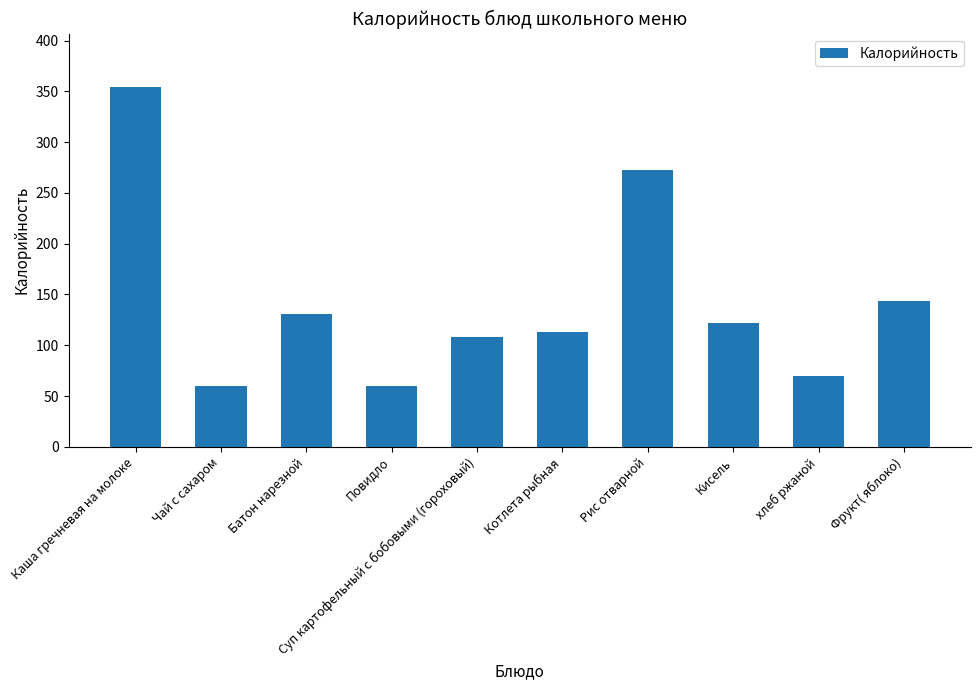

The chart shows a value of 353.8 at Каша гречневая на молоке. True or false?

True